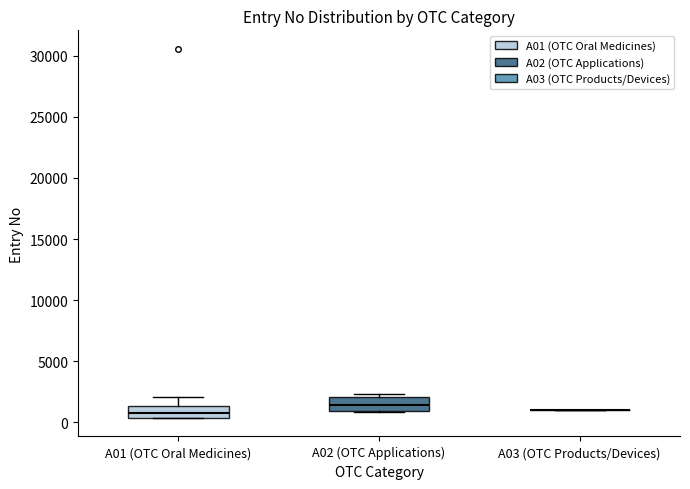

Reading left to right, transcribe this box plot: for each box, give where its median line is, the range the box spans, and where its two whiskers end, as read against the y-axis. The values are not printed on the chart, so give them approximately, as read against the axis.

A01 (OTC Oral Medicines): median 1000, box 500 to 1500, whiskers 500 to 2000
A02 (OTC Applications): median 1500, box 1000 to 2000, whiskers 1000 to 2500
A03 (OTC Products/Devices): box collapsed to a line at 1000, whiskers 1000 to 1000